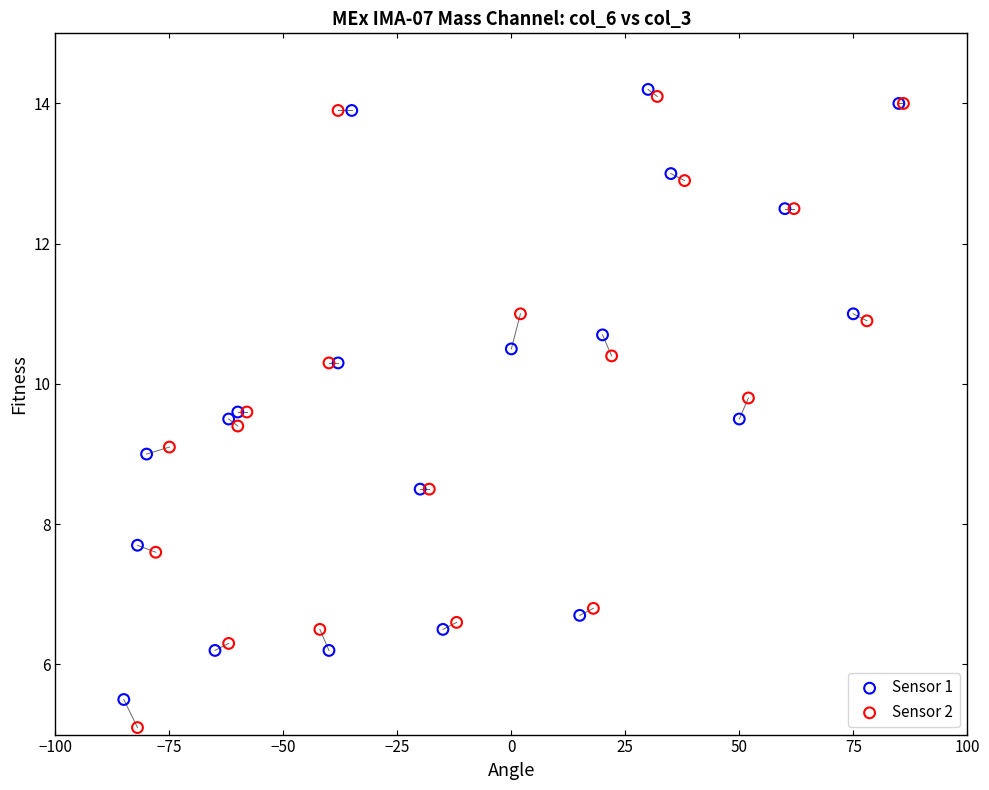

Which series has the largest Y range (max minus min)?

Sensor 2